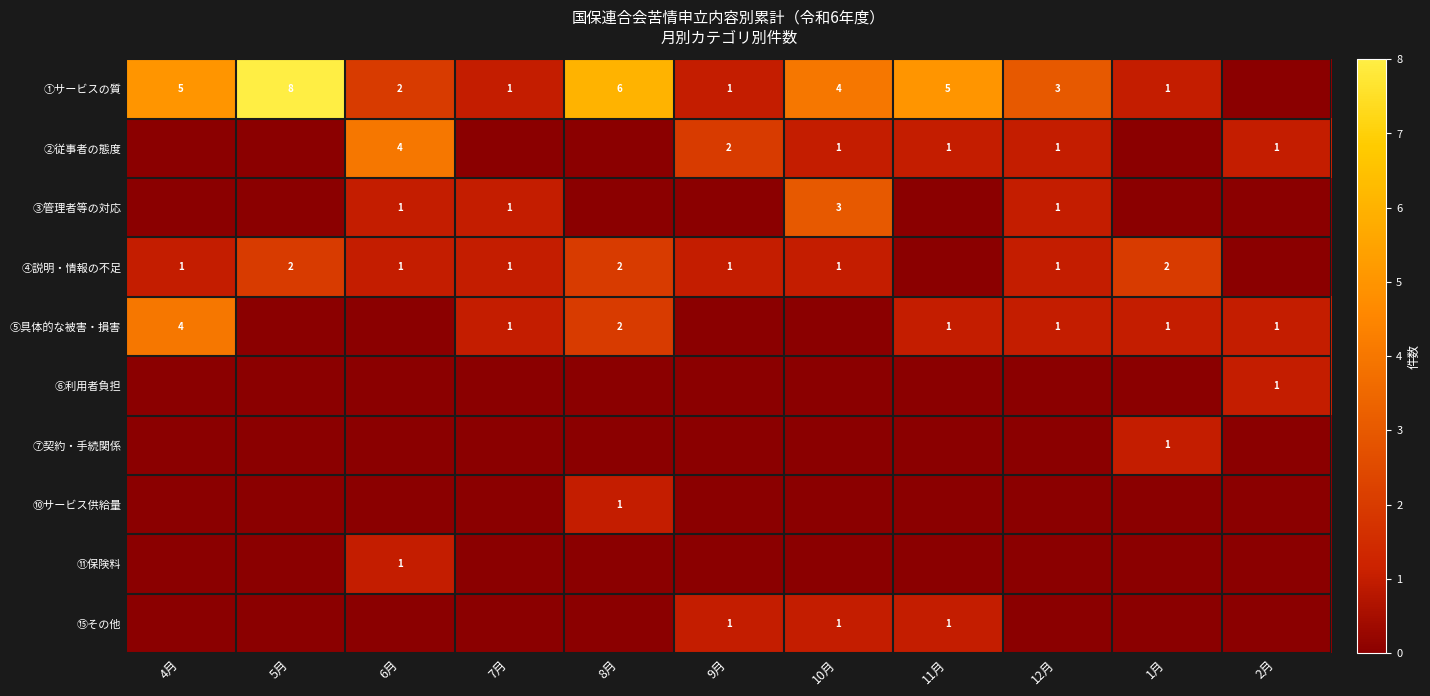

The value of ①サービスの質 at 5月 is 8. True or false?

True